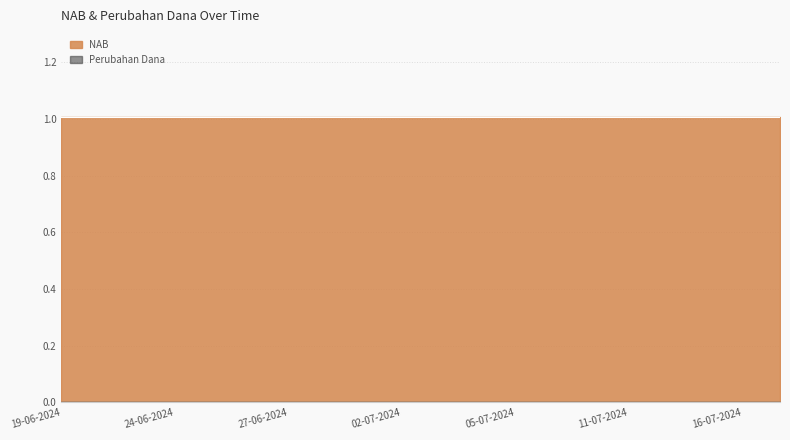

Reading left to right, what are all the values shown in this chart?

NAB: 17-07-2024=1.0	16-07-2024=1.0	15-07-2024=1.0	12-07-2024=1.0	11-07-2024=1.0	10-07-2024=1.0	09-07-2024=1.0	05-07-2024=1.0	04-07-2024=1.0	03-07-2024=1.0	02-07-2024=1.0	01-07-2024=1.0	28-06-2024=1.0	27-06-2024=1.0	26-06-2024=1.0	25-06-2024=1.0	24-06-2024=1.0	21-06-2024=1.0	20-06-2024=1.0	19-06-2024=1.0
Perubahan Dana: 17-07-2024=0.0	16-07-2024=0.0	15-07-2024=0.0	12-07-2024=0.0	11-07-2024=0.0	10-07-2024=0.0	09-07-2024=0.0	05-07-2024=0.0	04-07-2024=0.0	03-07-2024=0.0	02-07-2024=0.0	01-07-2024=0.0	28-06-2024=0.0	27-06-2024=0.0	26-06-2024=0.0	25-06-2024=0.0	24-06-2024=0.0	21-06-2024=0.0	20-06-2024=0.0	19-06-2024=0.0